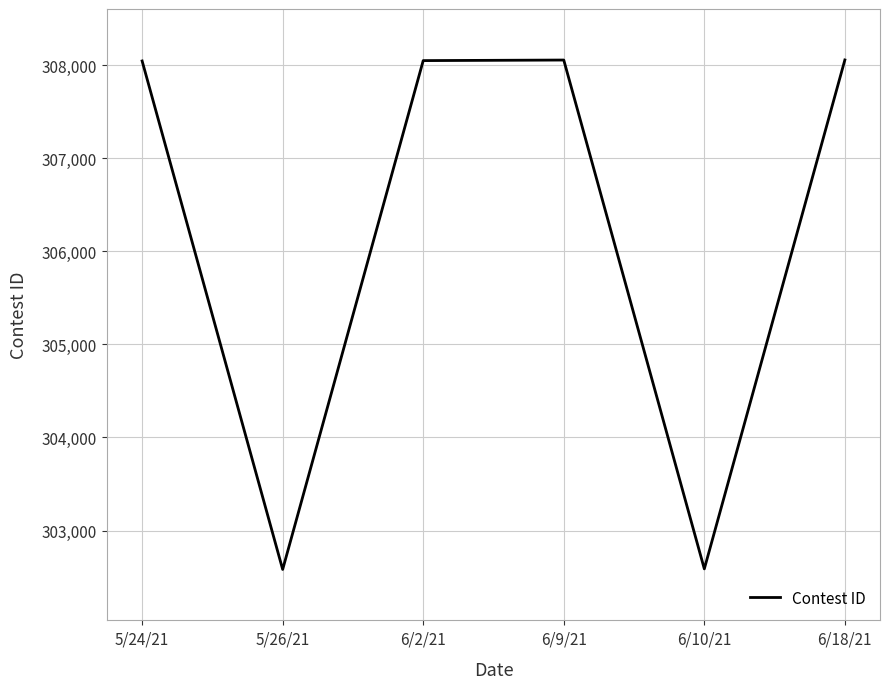

What is the minimum value shown in the chart?

302582